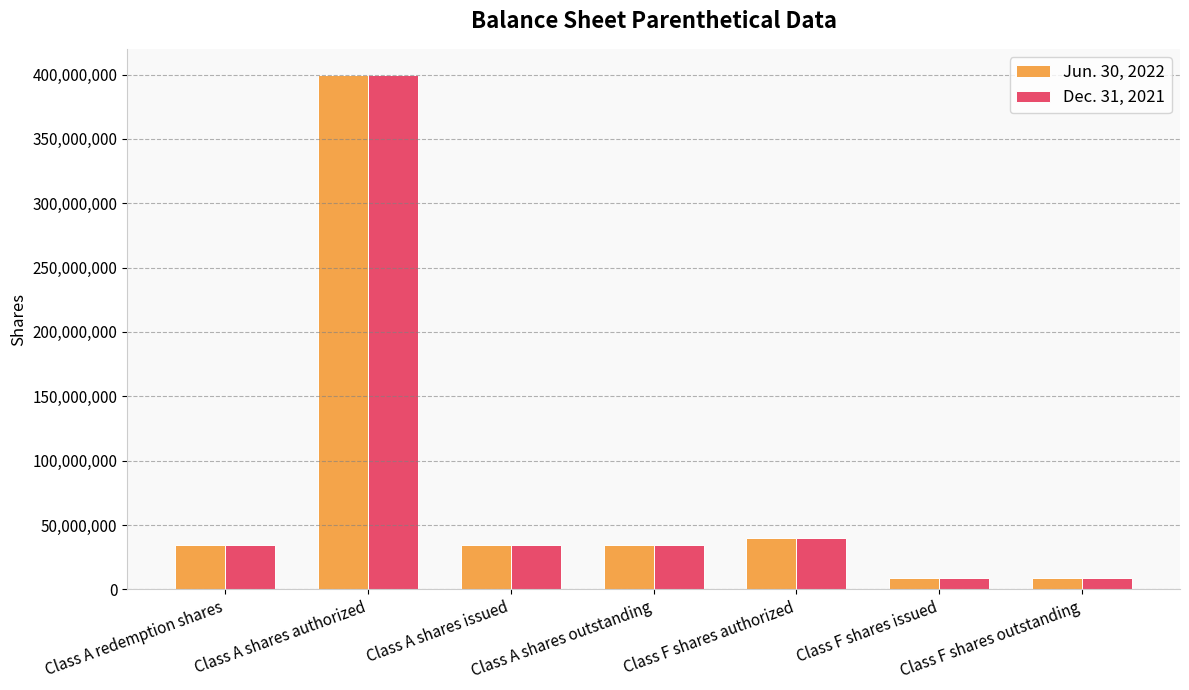

The value of Jun. 30, 2022 at Class F shares authorized is 22705531. True or false?

False